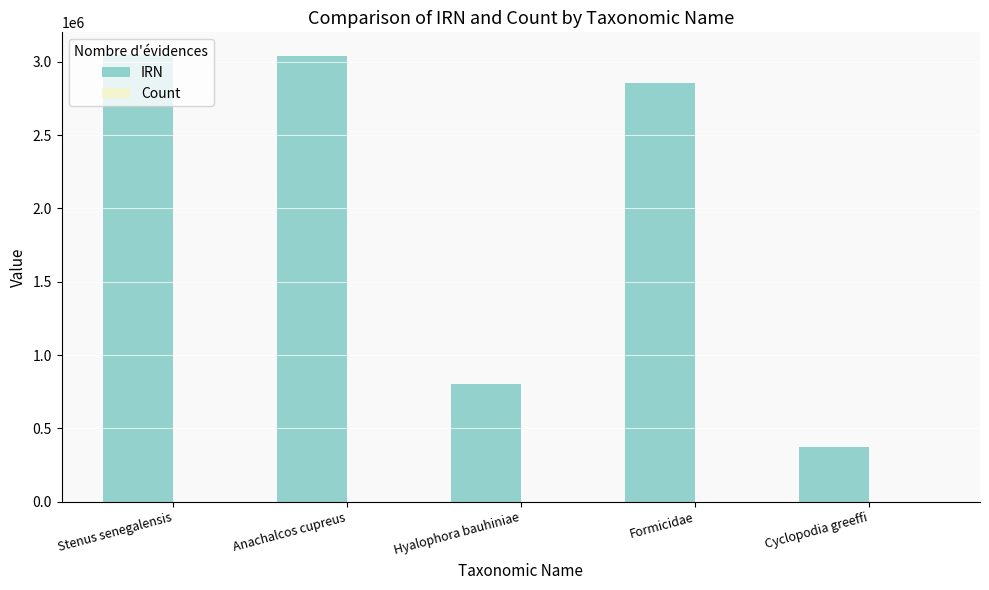

What is the maximum value shown in the chart?

3048305